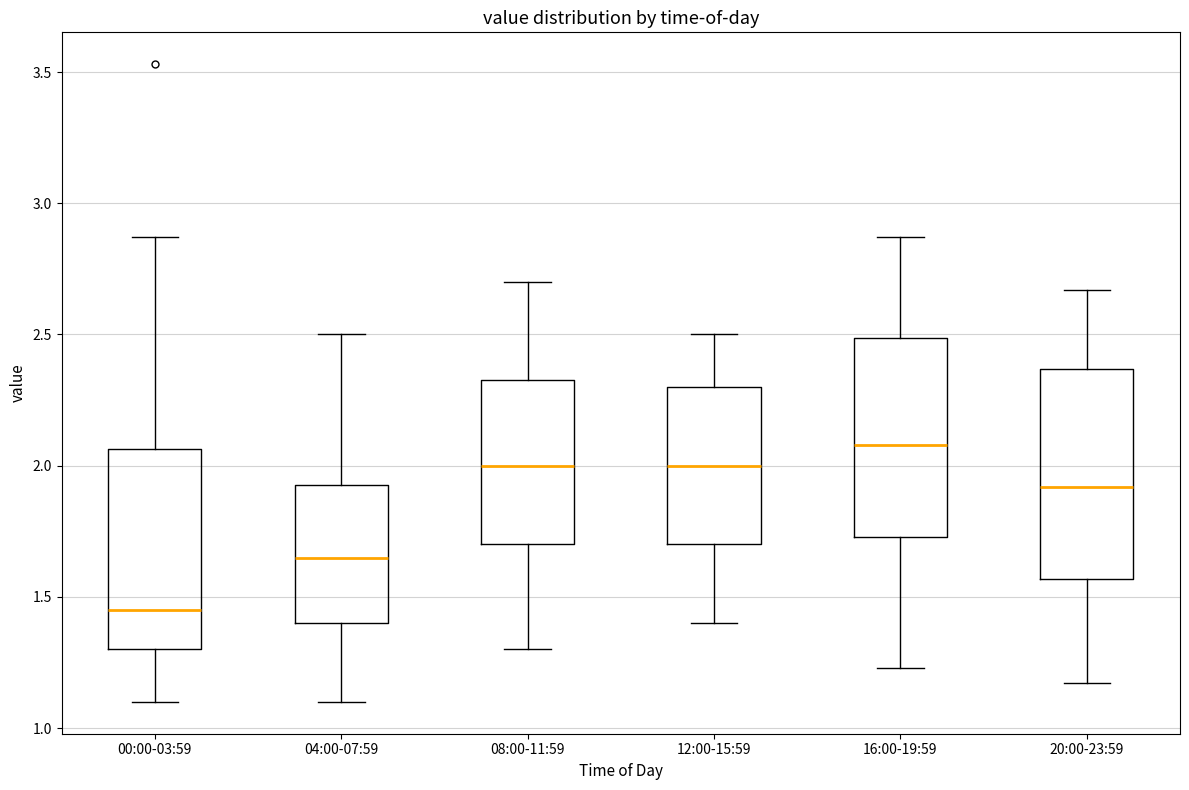

Where does the median line of the box for 04:00-07:59 sit on the y-axis? The values are not printed on the chart, so give them approximately, as read against the axis.

1.65